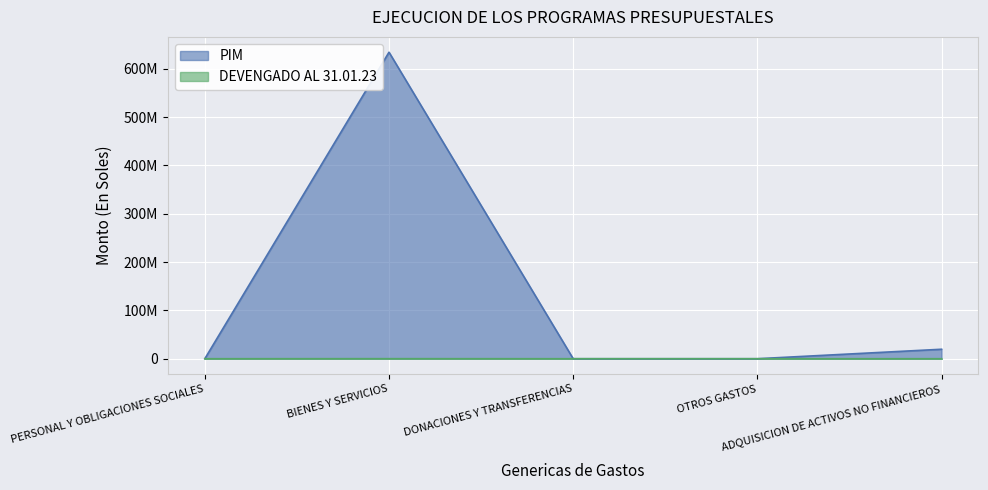

What is the sum of all DEVENGADO AL 31.01.23 values?

106820